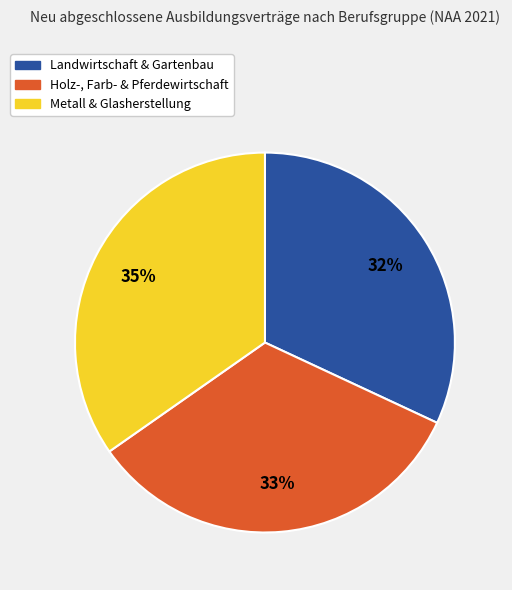

To the nearest percent, what is the difference between the largest and smallest slice percentages?

3%